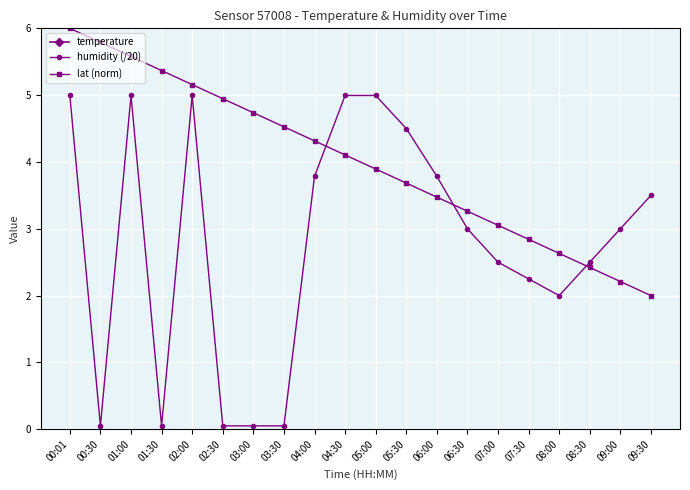

Reading left to right, what are all the values shown in this chart?

temperature: 00:01=11.0	00:30=9.3	01:00=9.1	01:30=9.8	02:00=9.0	02:30=8.9	03:00=8.8	03:30=8.7	04:00=8.6	04:30=8.5	05:00=8.4	05:30=8.5	06:00=8.6	06:30=8.7	07:00=8.8	07:30=9.0	08:00=9.2	08:30=9.5	09:00=9.8	09:30=10.0
humidity (/20): 00:01=5.0	00:30=0.1	01:00=5.0	01:30=0.1	02:00=5.0	02:30=0.1	03:00=0.1	03:30=0.1	04:00=3.8	04:30=5.0	05:00=5.0	05:30=4.5	06:00=3.8	06:30=3.0	07:00=2.5	07:30=2.2	08:00=2.0	08:30=2.5	09:00=3.0	09:30=3.5
lat (norm): 00:01=6.0	00:30=5.8	01:00=5.6	01:30=5.4	02:00=5.2	02:30=4.9	03:00=4.7	03:30=4.5	04:00=4.3	04:30=4.1	05:00=3.9	05:30=3.7	06:00=3.5	06:30=3.3	07:00=3.1	07:30=2.8	08:00=2.6	08:30=2.4	09:00=2.2	09:30=2.0